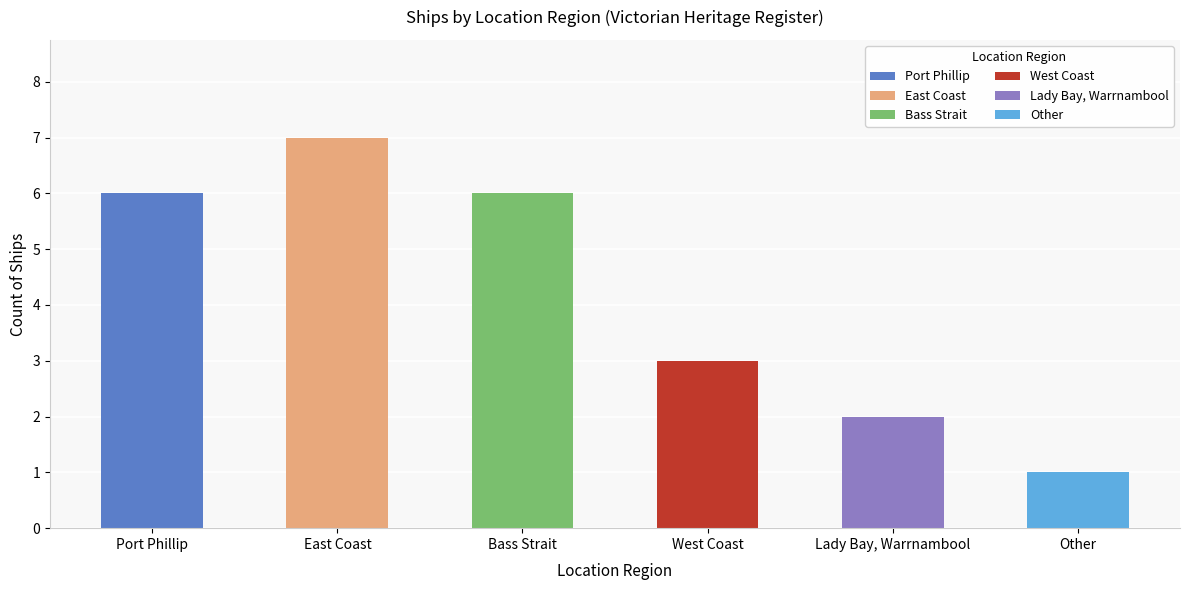

What is the ratio of the value at Lady Bay, Warrnambool to the value at Bass Strait?

0.3